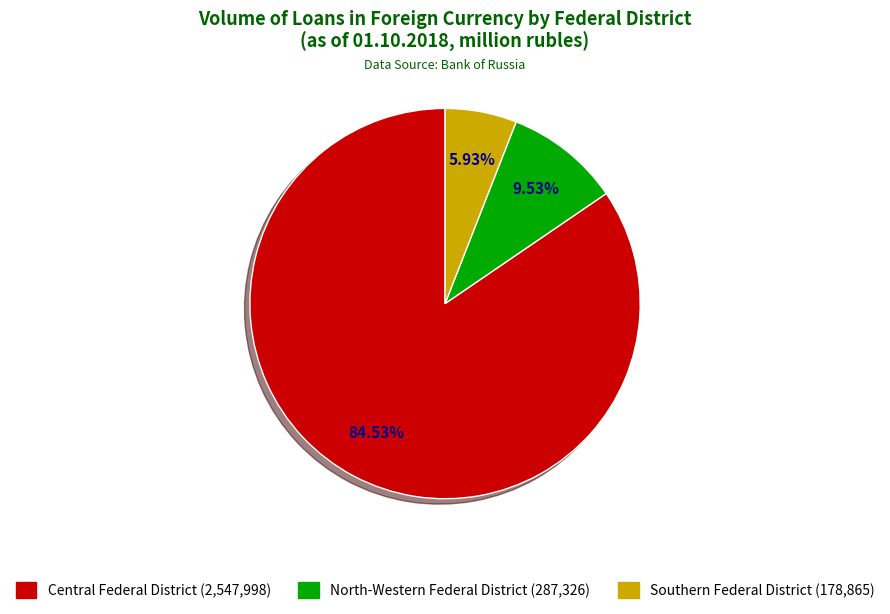

Count the number of slices in the pie.

3